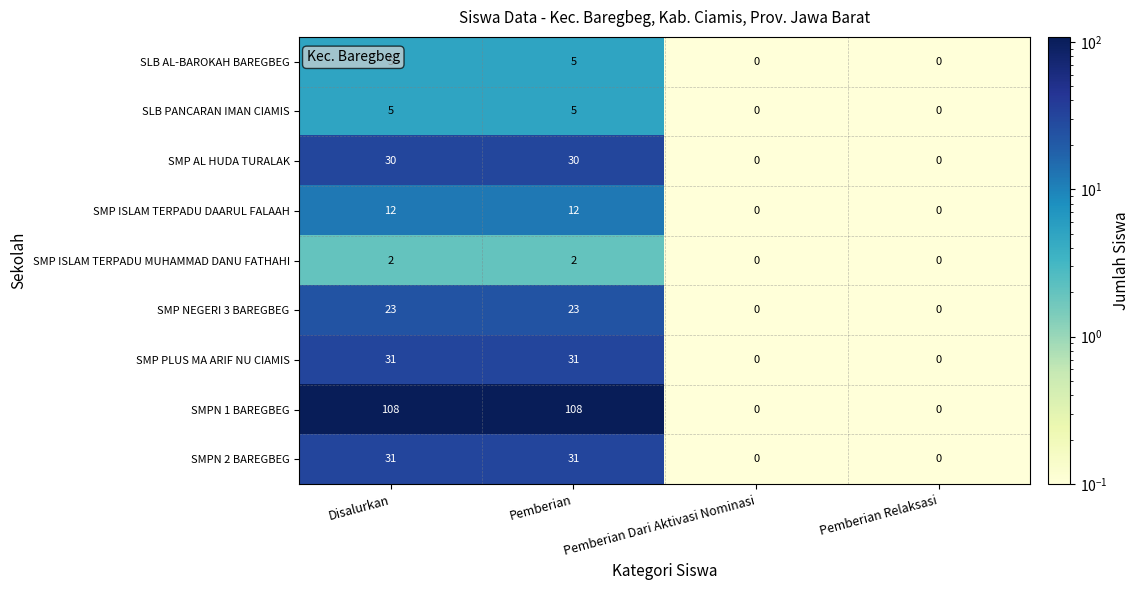

What is the difference between the maximum and minimum values in the SLB PANCARAN IMAN CIAMIS series?

5